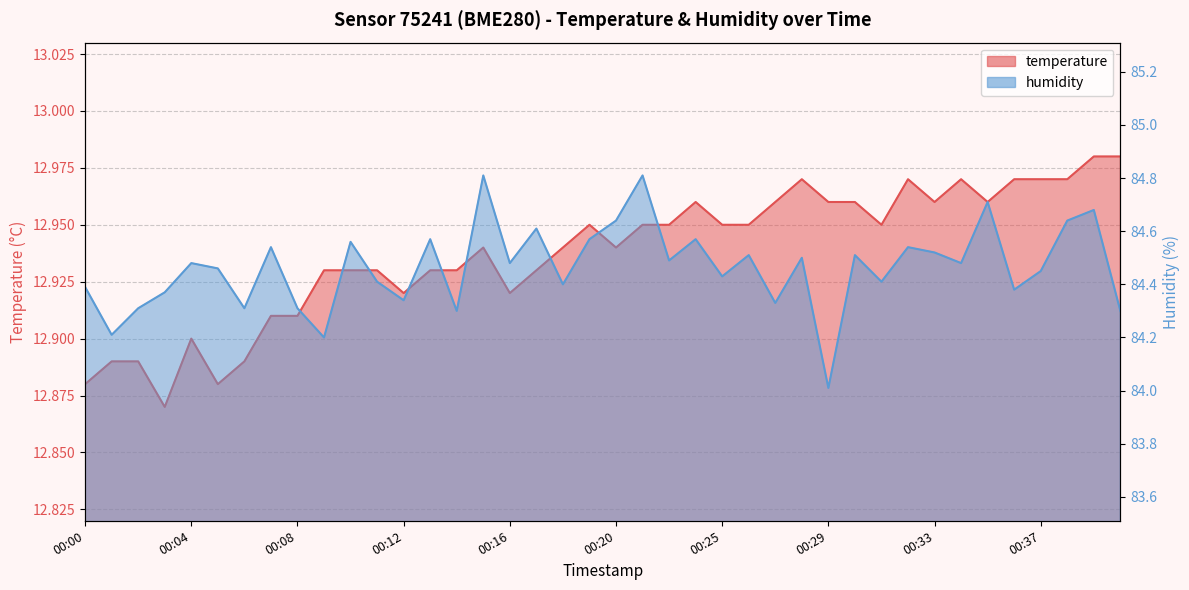

What is the average value of the humidity series?

84.5